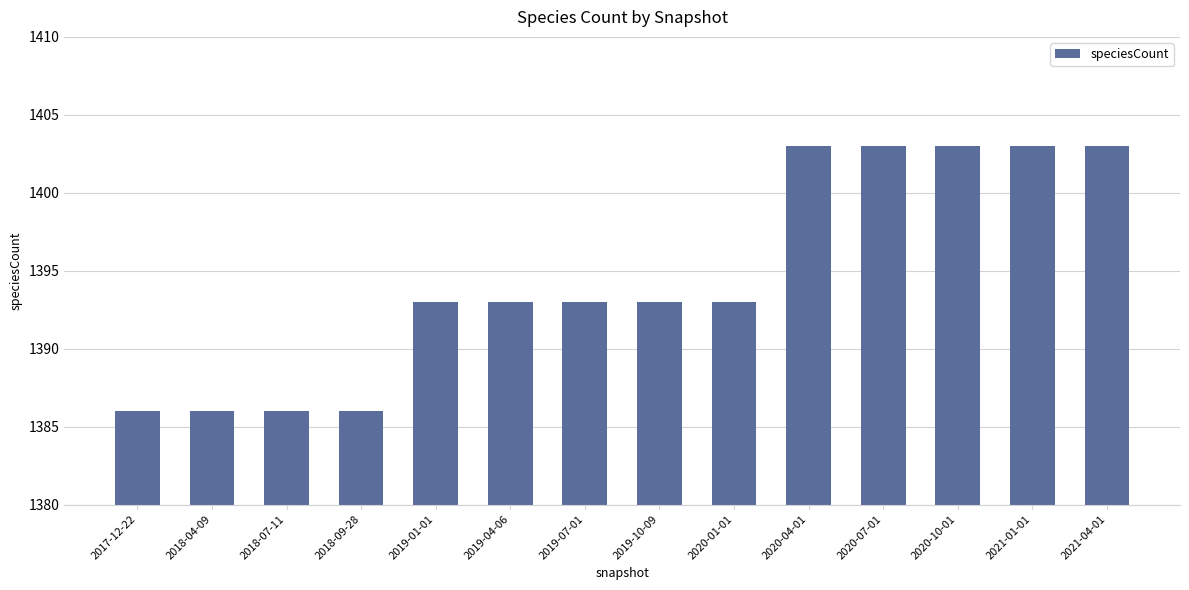

What is the change in value from 2019-04-06 to 2020-04-01?

+10